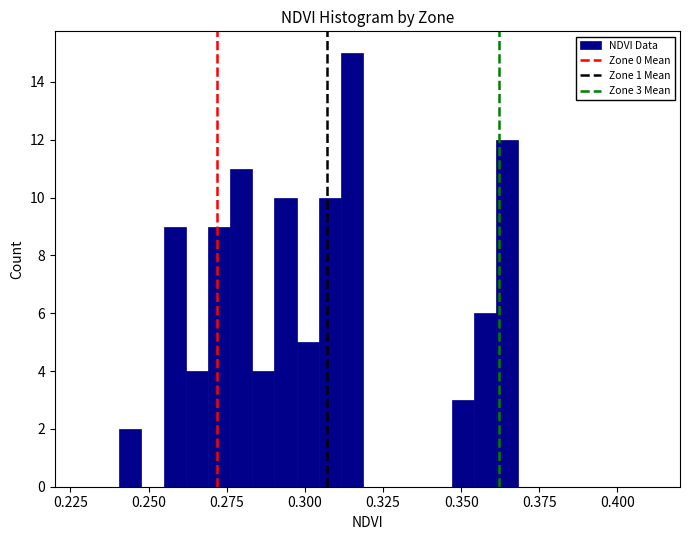

Around what value on the x-axis is the tallest bar? Give the approximate position of its centre, as read against the axis.

0.315